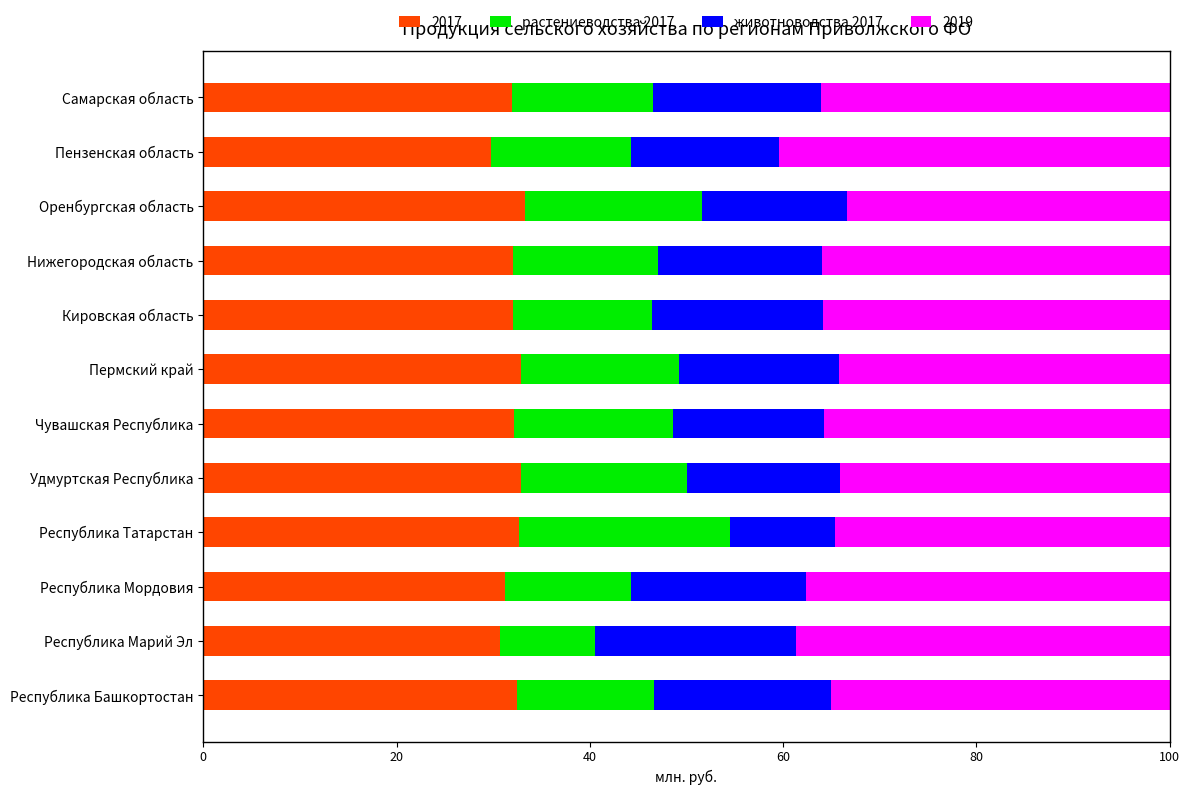

What is the total value across all series at Самарская область?

100.0